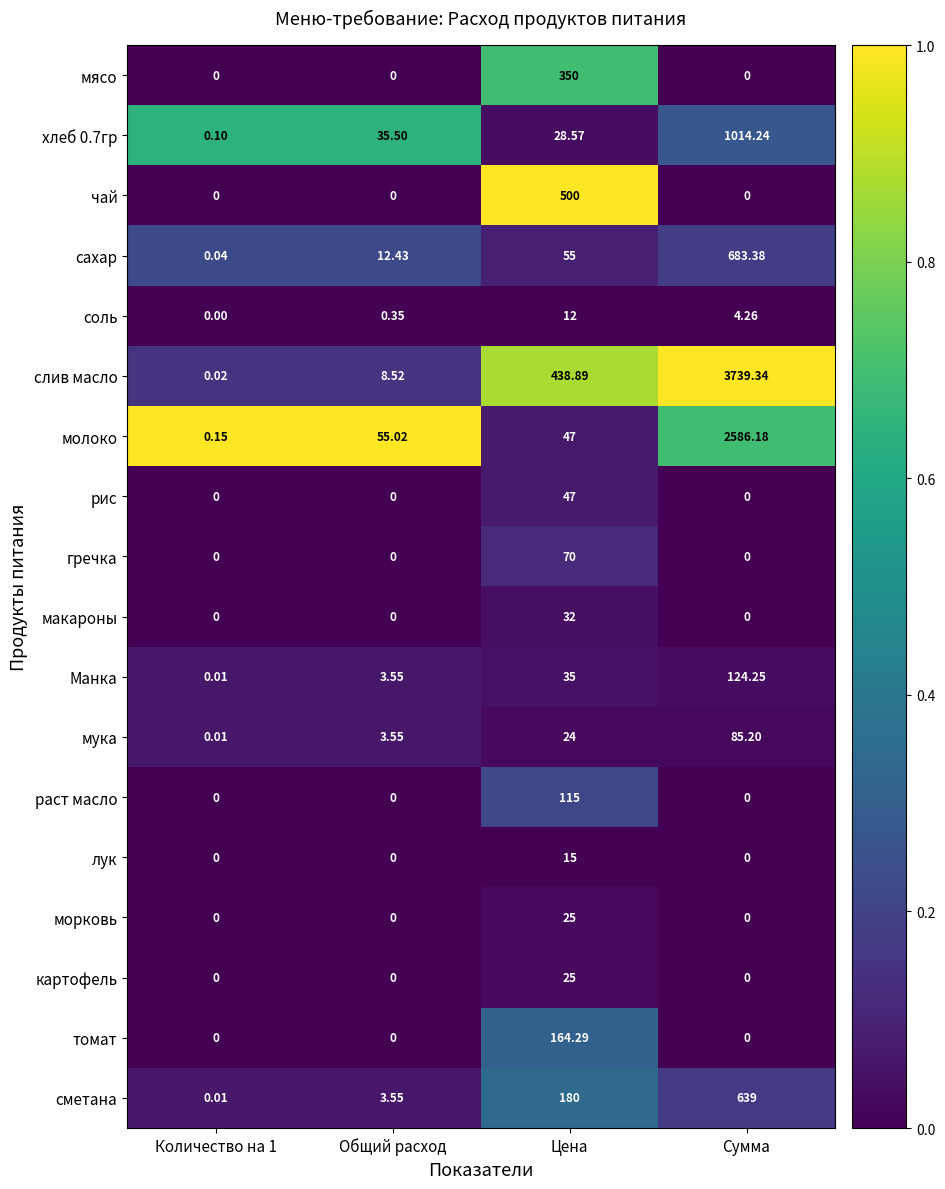

Which series has the largest total across all categories?

слив масло